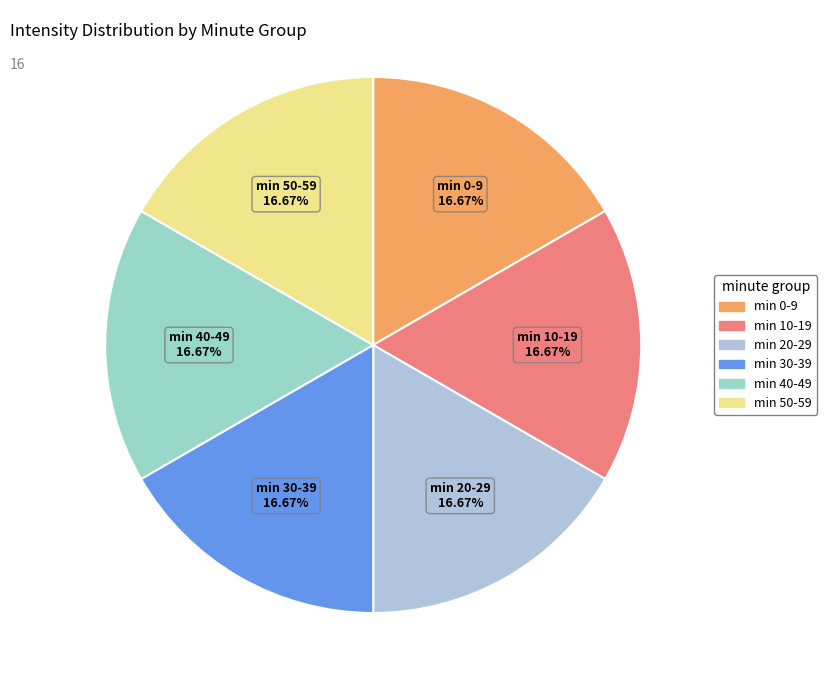

Do min 10-19 and min 30-39 together represent more than half of the pie?

No